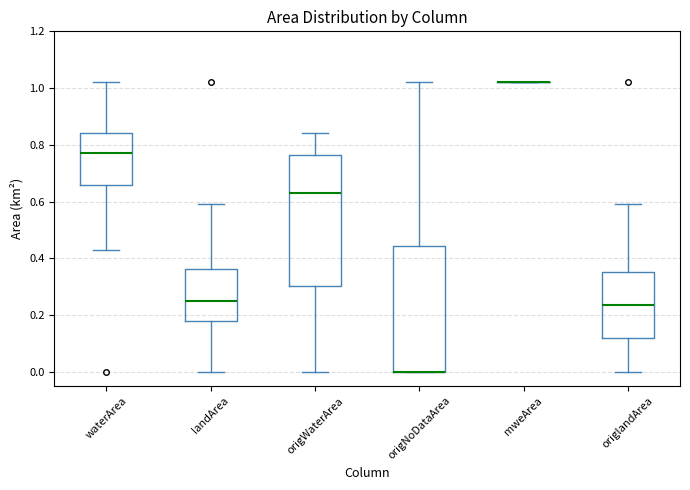

Comparing the boxes themselves (not the whiskers), which one is the tallest?

origWaterArea